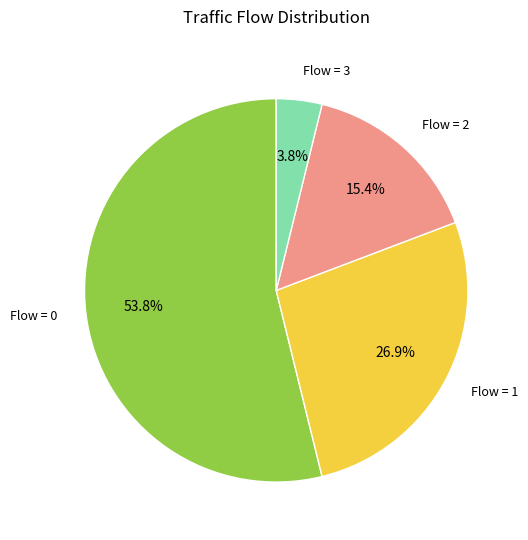

To the nearest percent, what is the average slice percentage?

25%